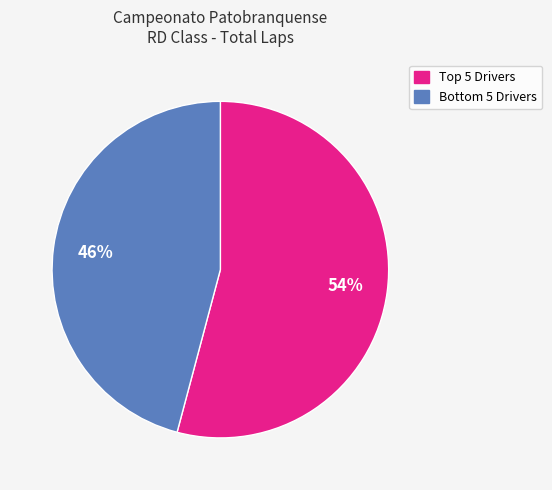

To the nearest percent, what is the difference between the largest and smallest slice percentages?

8%